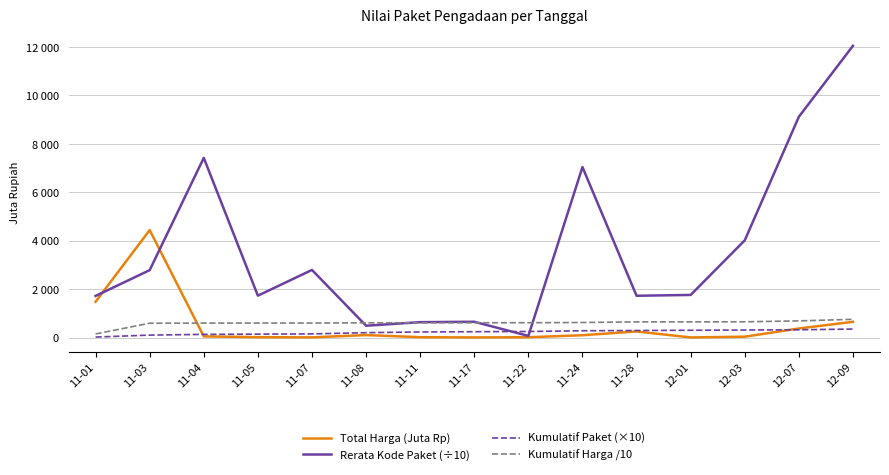

What is the total value across all series at 11-22?

941.2